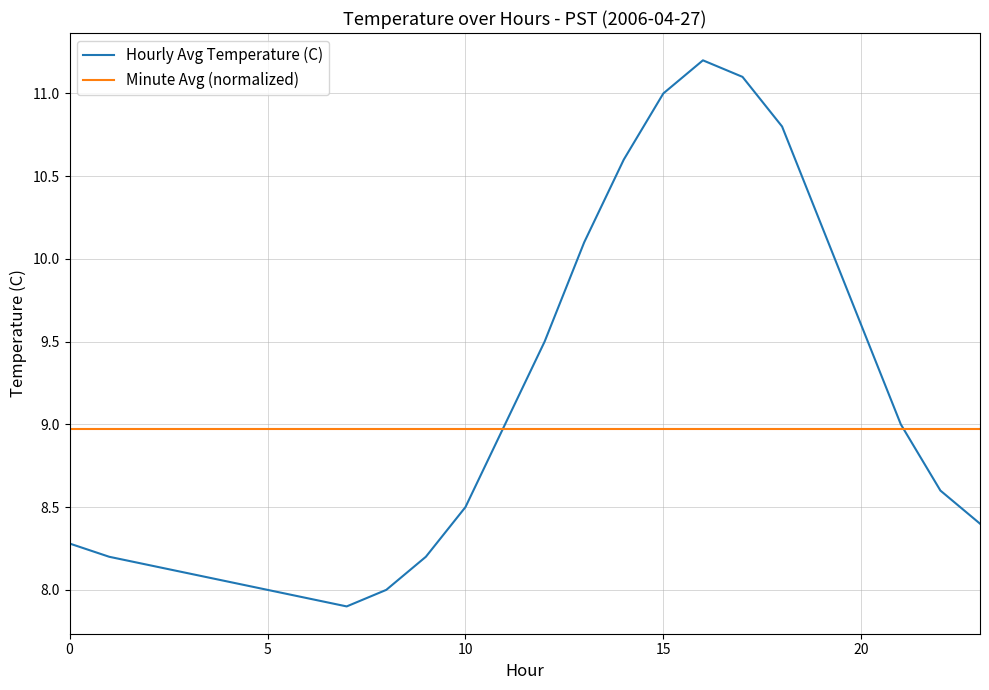

Which series has the widest spread of values?

Hourly Avg Temperature (C)